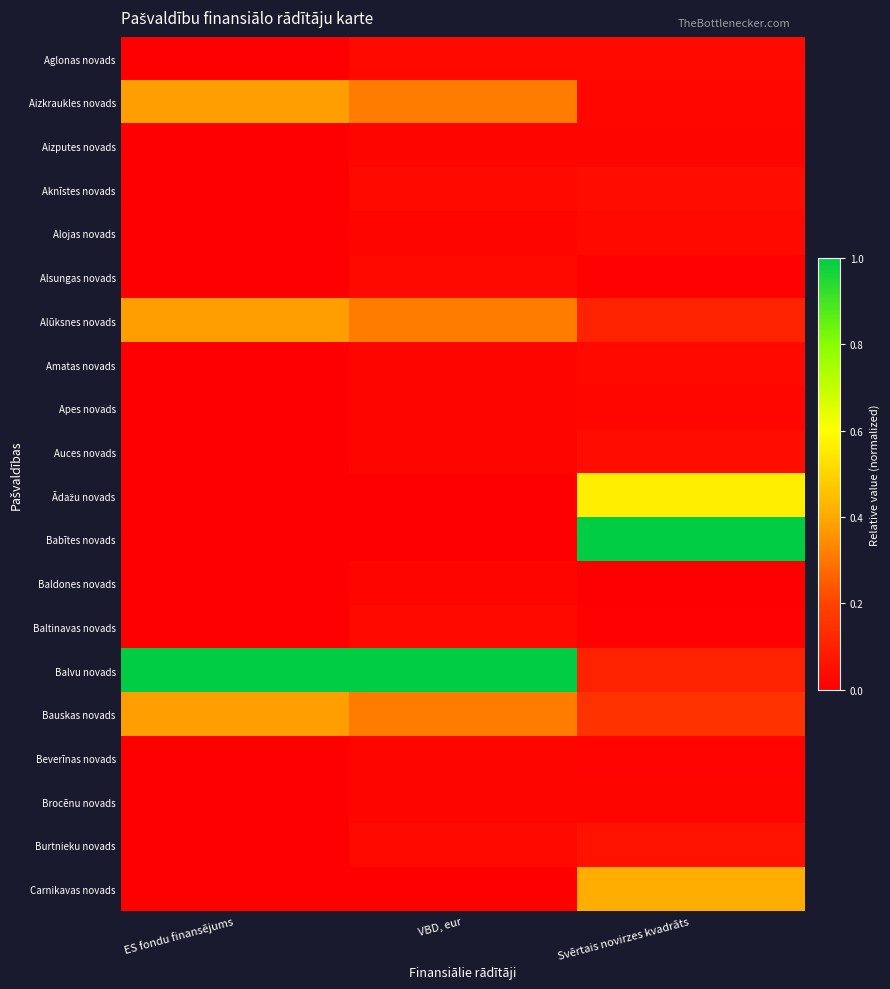

Which series has the largest range (max minus min)?

Babītes novads